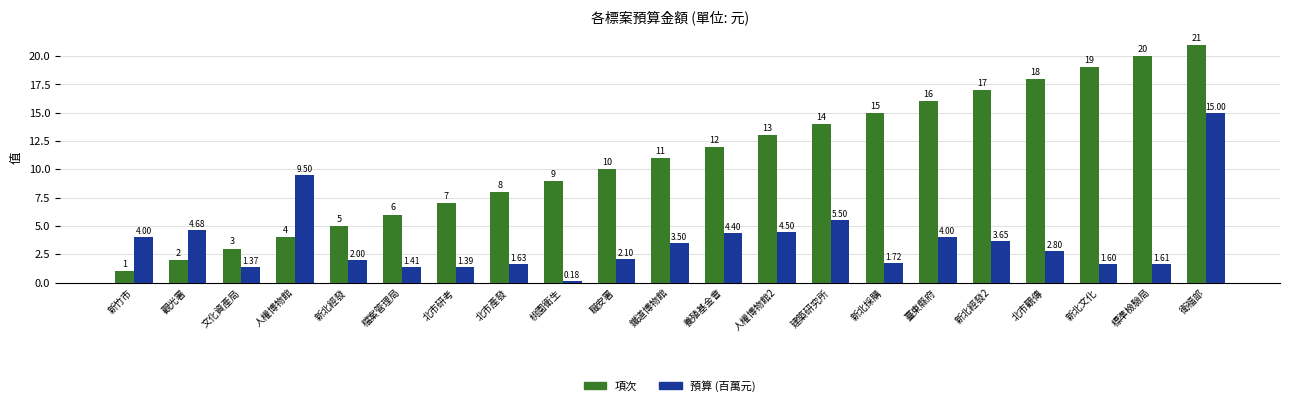

How many series are shown in this chart?

2